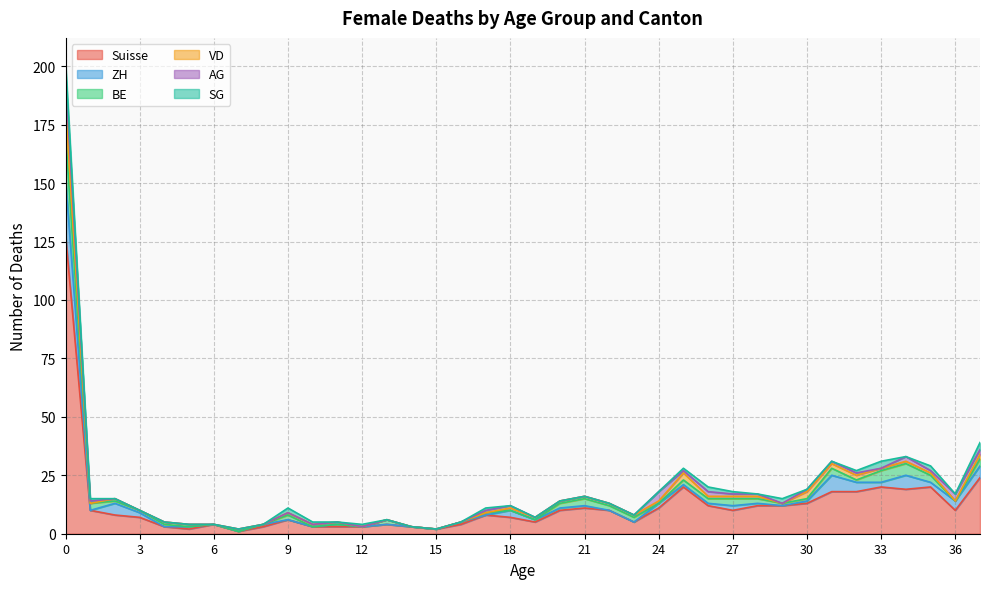

What is the sum of the AG values at 15 and 36?

3